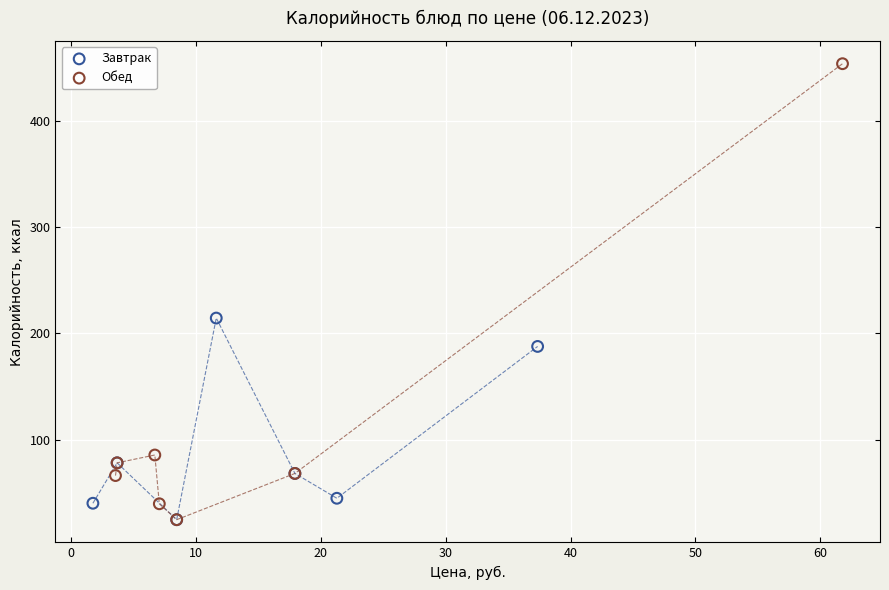

What are all the series names shown in the legend?

Завтрак, Обед